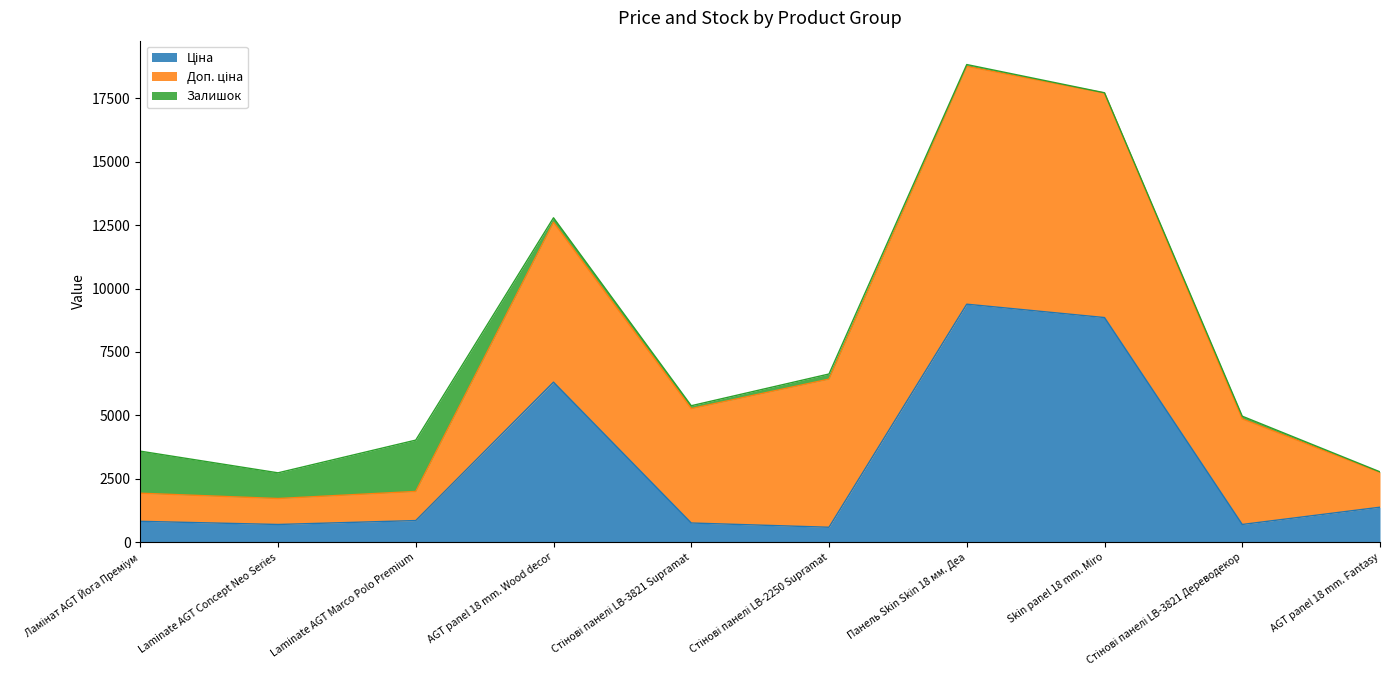

What is the lowest value of the Залишок series?

11.0